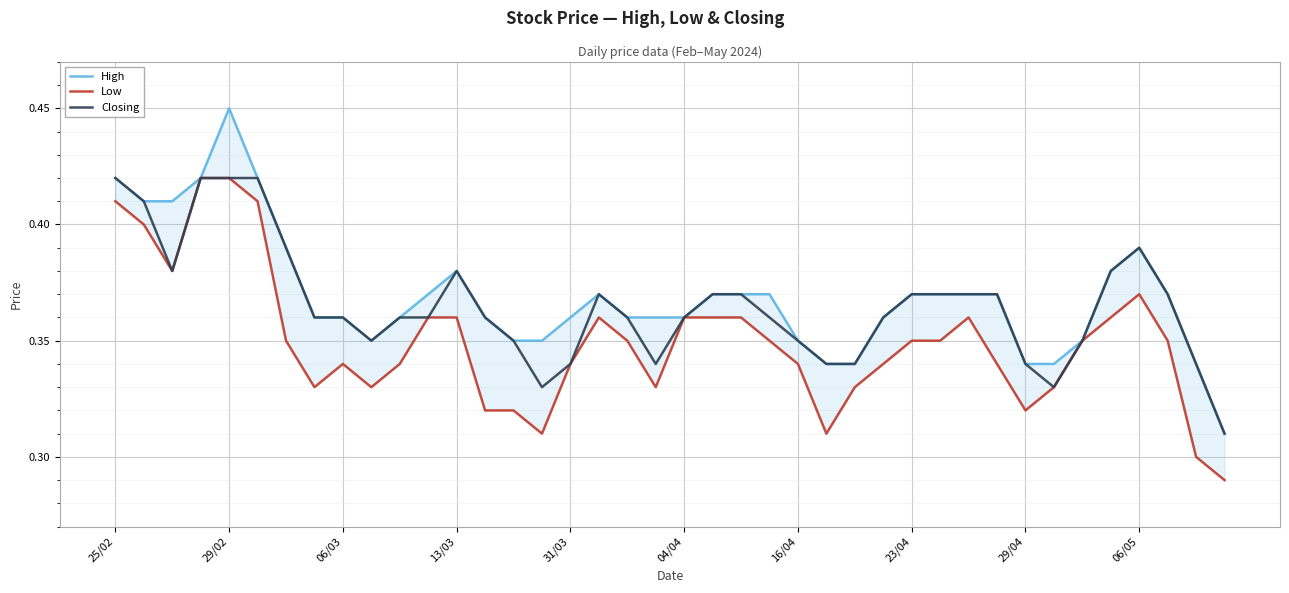

Reading left to right, extract all data points from this chart.

High: 0.4	0.4	0.4	0.4	0.5	0.4	0.4	0.4	0.4	0.3	0.4	0.4	0.4	0.4	0.3	0.3	0.4	0.4	0.4	0.4	0.4	0.4	0.4	0.4	0.3	0.3	0.3	0.4	0.4	0.4	0.4	0.4	0.3	0.3	0.3	0.4	0.4	0.4	0.3	0.3
Low: 0.4	0.4	0.4	0.4	0.4	0.4	0.3	0.3	0.3	0.3	0.3	0.4	0.4	0.3	0.3	0.3	0.3	0.4	0.3	0.3	0.4	0.4	0.4	0.3	0.3	0.3	0.3	0.3	0.3	0.3	0.4	0.3	0.3	0.3	0.3	0.4	0.4	0.3	0.3	0.3
Closing: 0.4	0.4	0.4	0.4	0.4	0.4	0.4	0.4	0.4	0.3	0.4	0.4	0.4	0.4	0.3	0.3	0.3	0.4	0.4	0.3	0.4	0.4	0.4	0.4	0.3	0.3	0.3	0.4	0.4	0.4	0.4	0.4	0.3	0.3	0.3	0.4	0.4	0.4	0.3	0.3